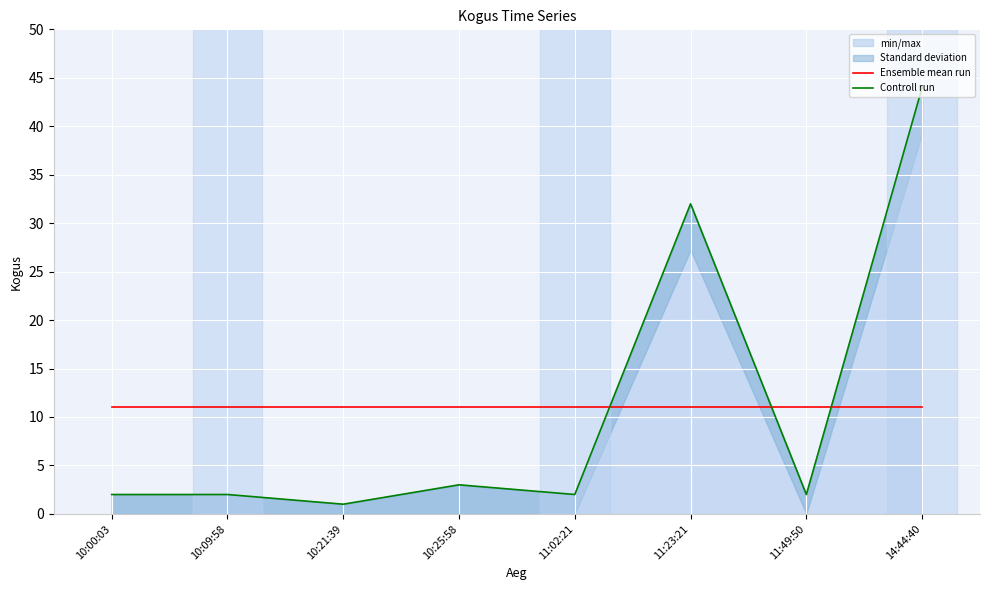

What is the sum of the Ensemble mean run values at 11:49:50 and 10:21:39?

22